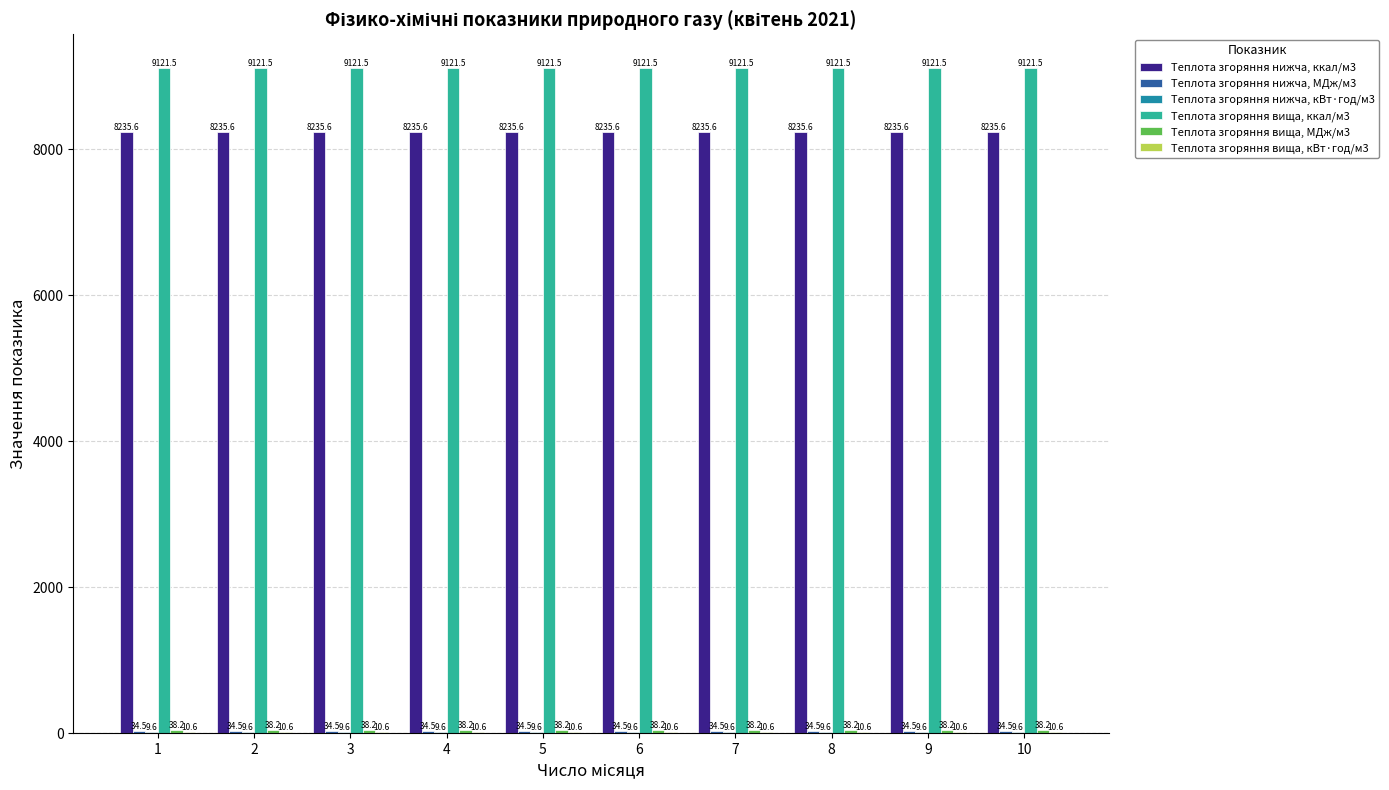

How many series are shown in this chart?

6